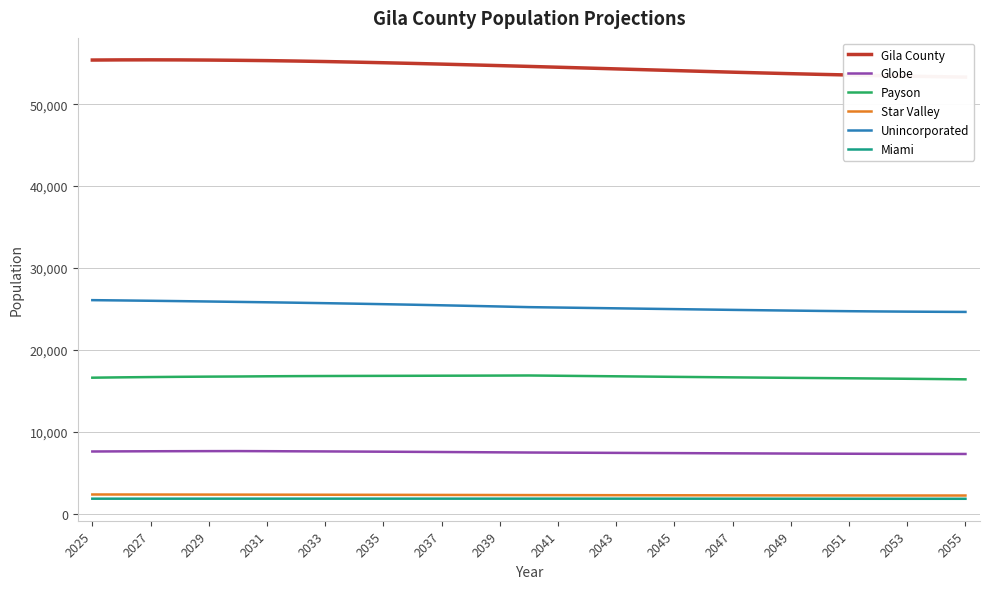

Rank the series by their maximum value, from highest to lowest.

Gila County, Unincorporated, Payson, Globe, Star Valley, Miami